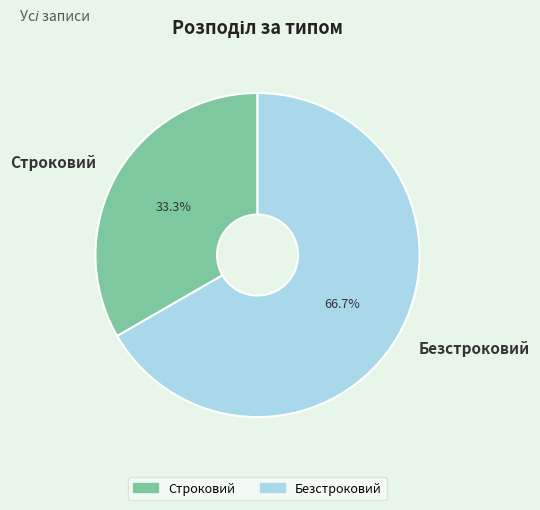

Rank the categories by value from lowest to highest.

Строковий, Безстроковий